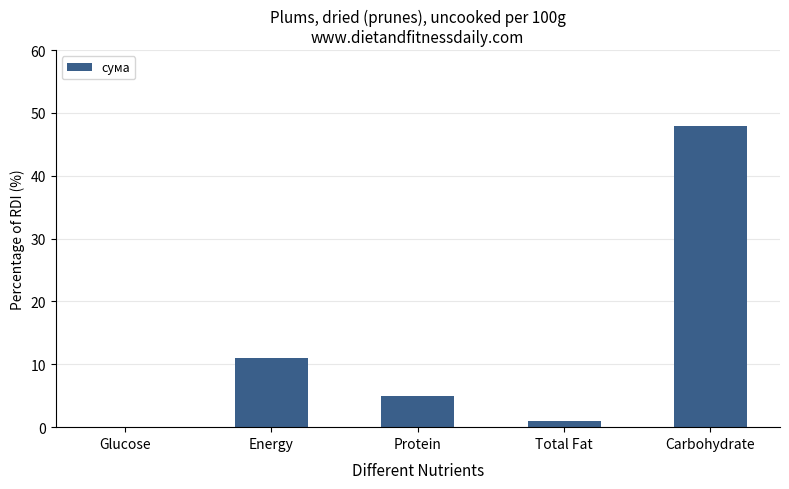

What is the maximum value shown in the chart?

48